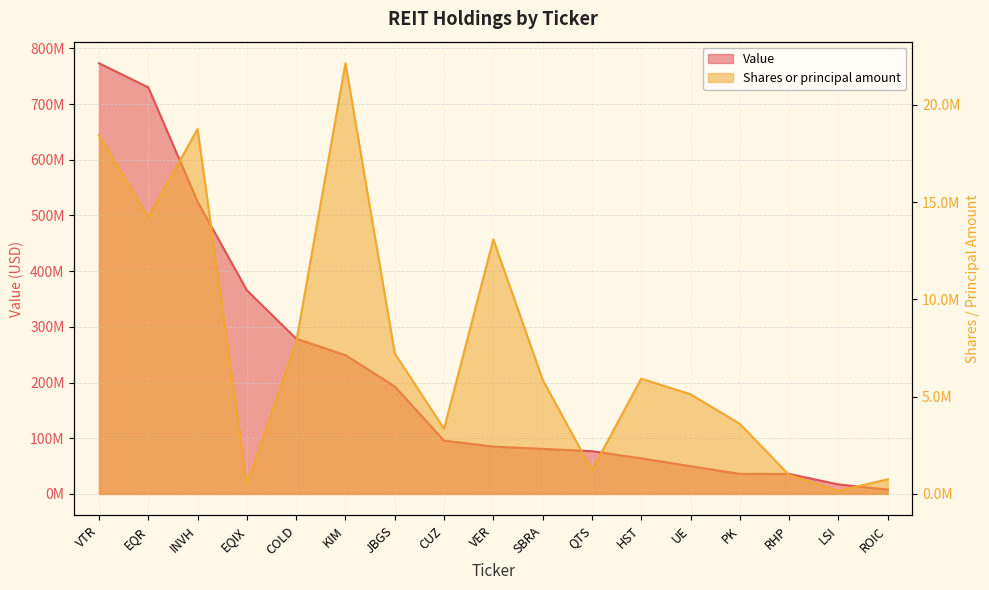

How many series are shown in this chart?

2